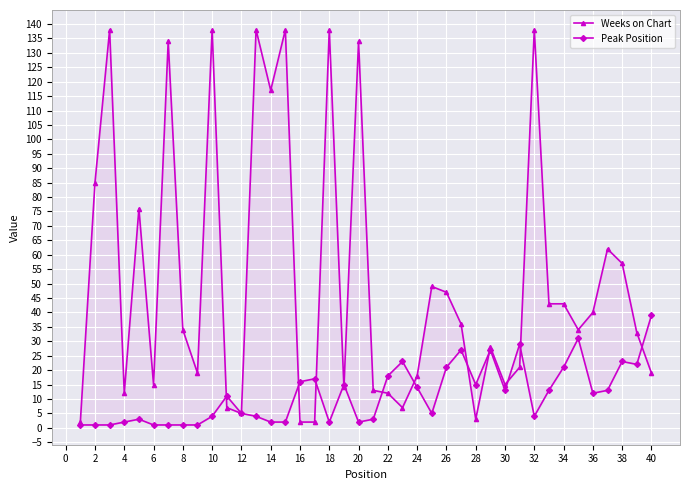

Which series ends up on top after the final intersection of Weeks on Chart and Peak Position?

Peak Position